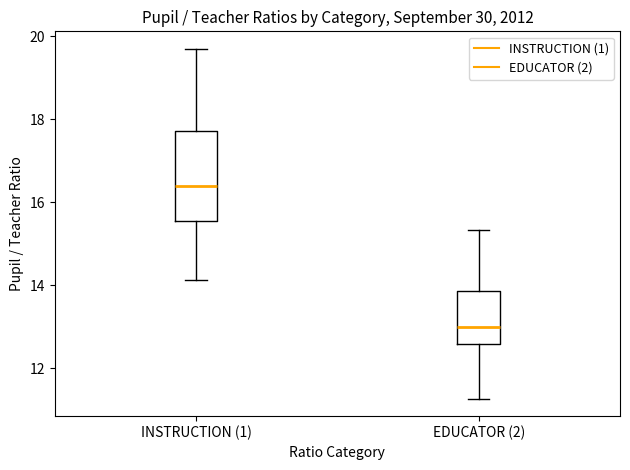

Comparing the boxes themselves (not the whiskers), which one is the tallest?

INSTRUCTION (1)